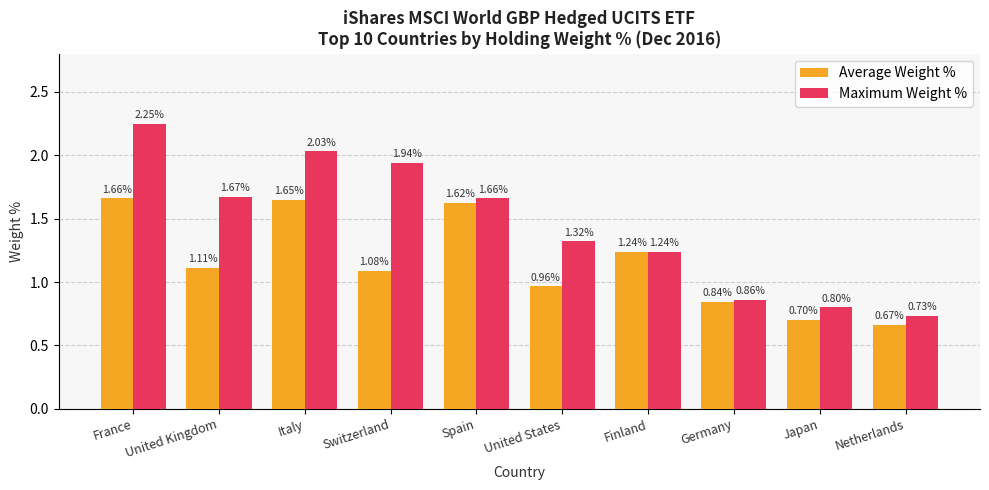

At which category is the sum across all series the highest?

France